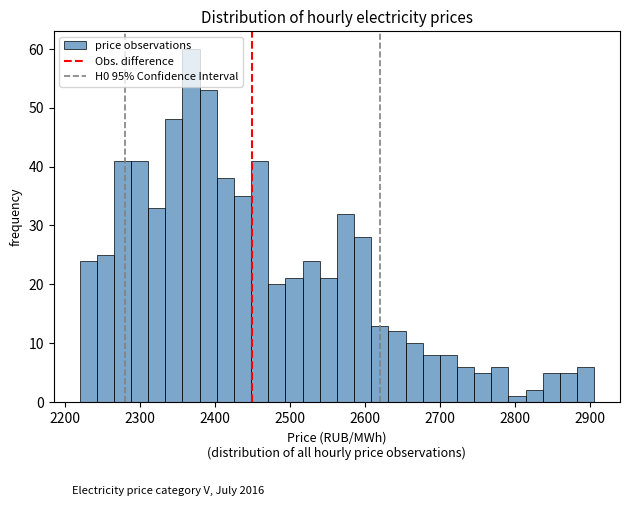

Read against the x-axis, roughly where is the centre of the tallest bar?

2370